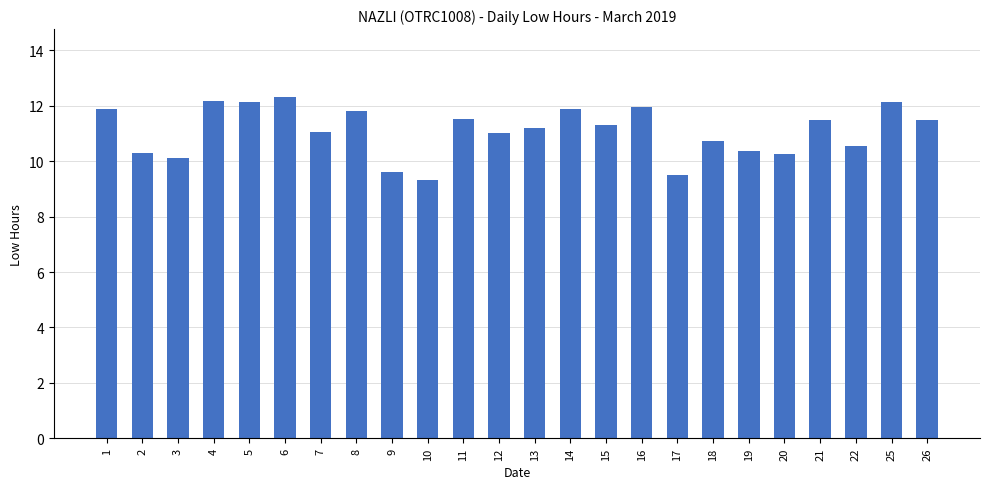

What is the change in value from 4 to 13?

-1.0